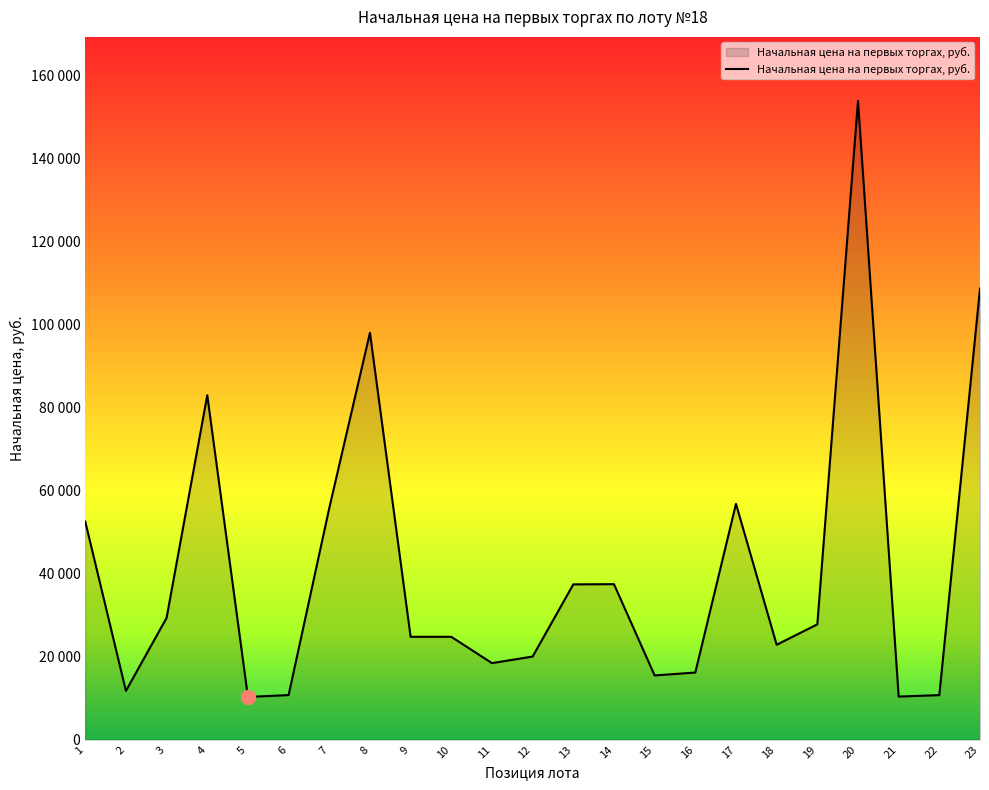

The chart shows a value of 5548.0 at 6. True or false?

False